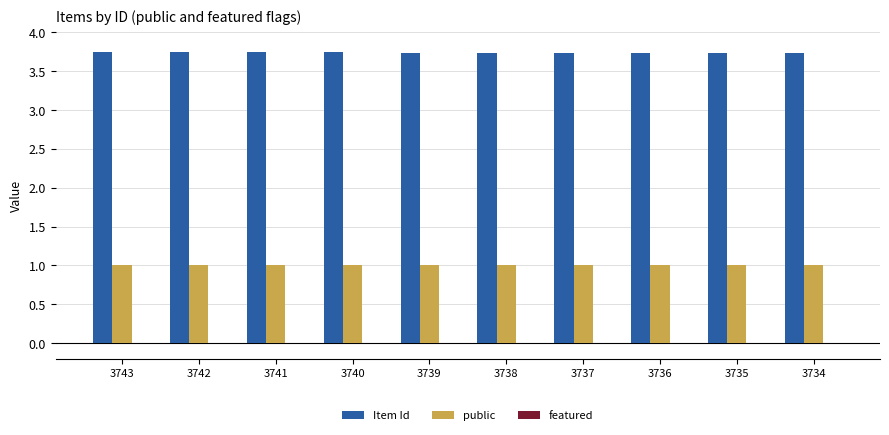

What is the maximum value for public?

1.0